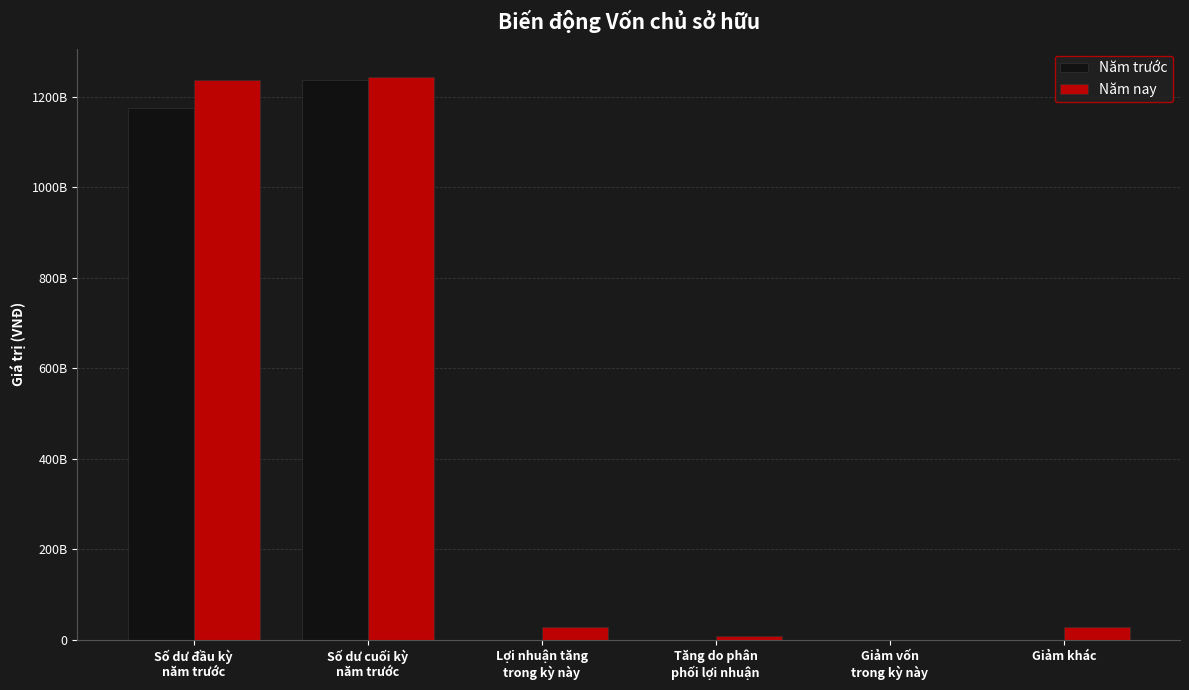

What are all the series names shown in the legend?

Năm trước, Năm nay